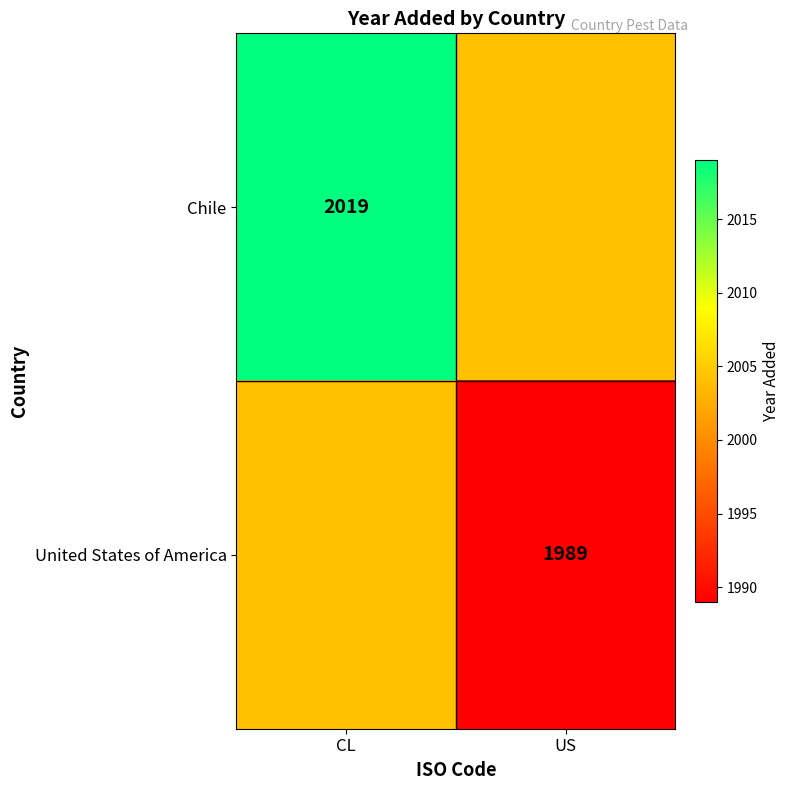

Is it true that Chile equals 2019 at CL?

True